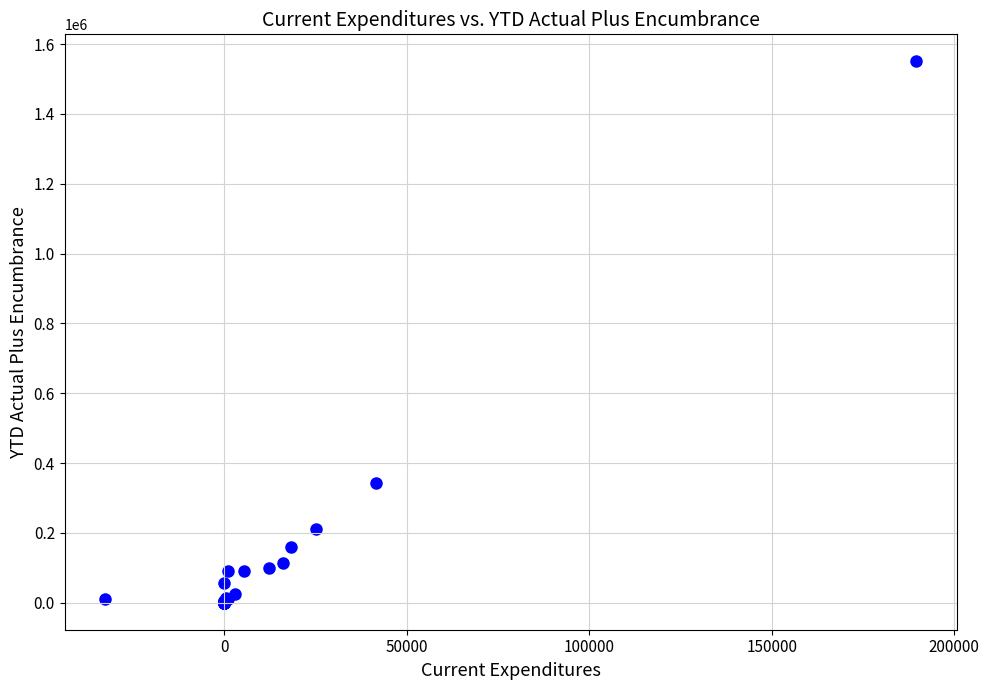

What Y value in the scatter plot is closest to 775230?

342328.1